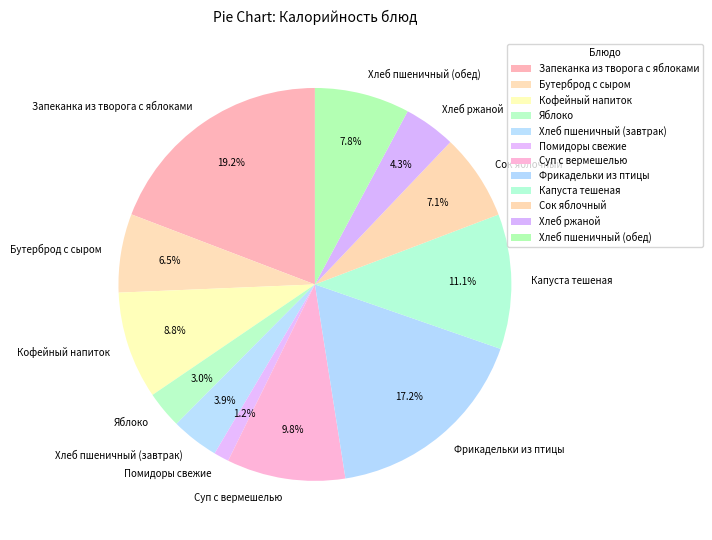

Between Бутерброд с сыром and Помидоры свежие, which is larger?

Бутерброд с сыром